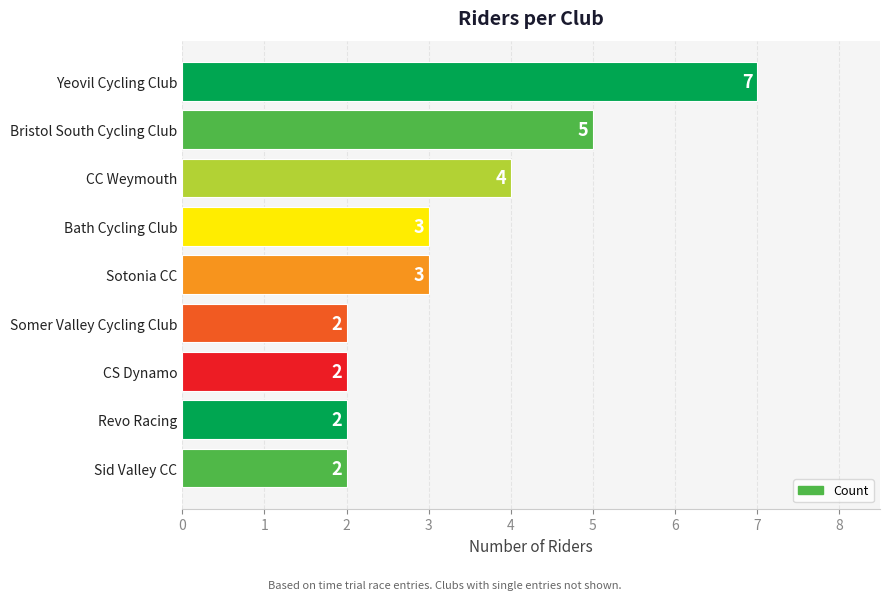

Is it true that the value at Sotonia CC is 1?

False